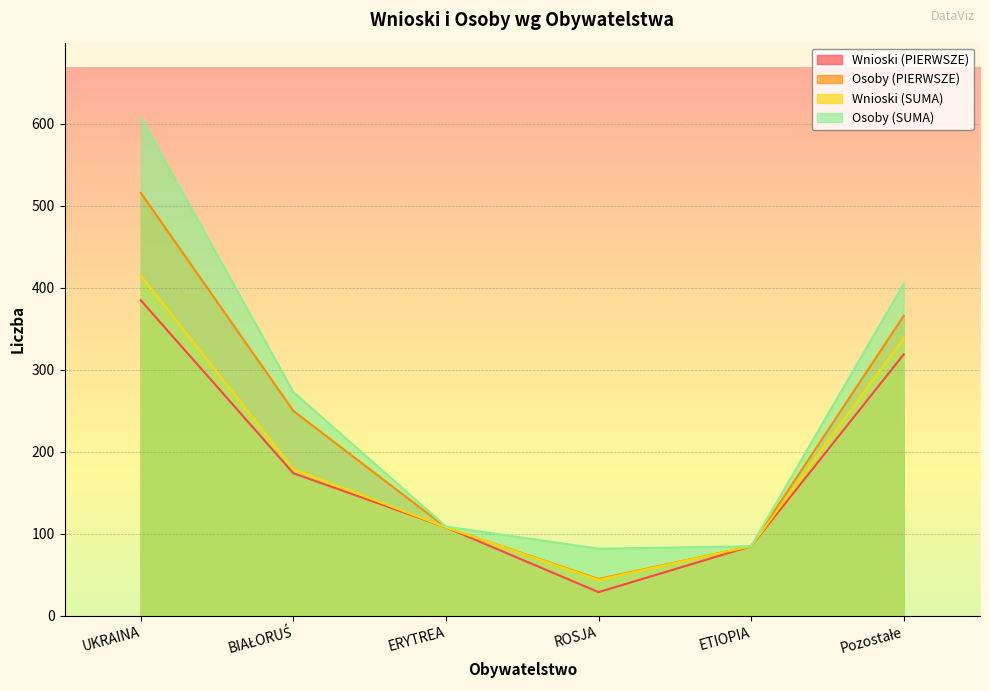

What are all the series names shown in the legend?

Wnioski (PIERWSZE), Osoby (PIERWSZE), Wnioski (SUMA), Osoby (SUMA)